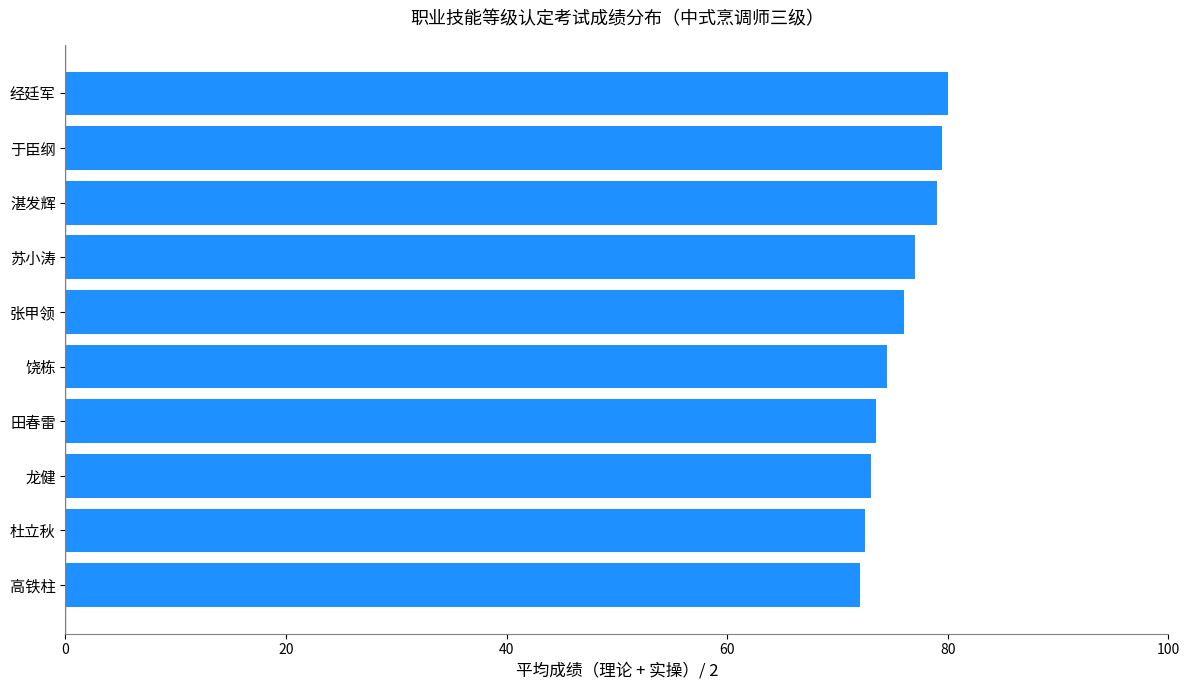

What is the maximum value shown in the chart?

80.0